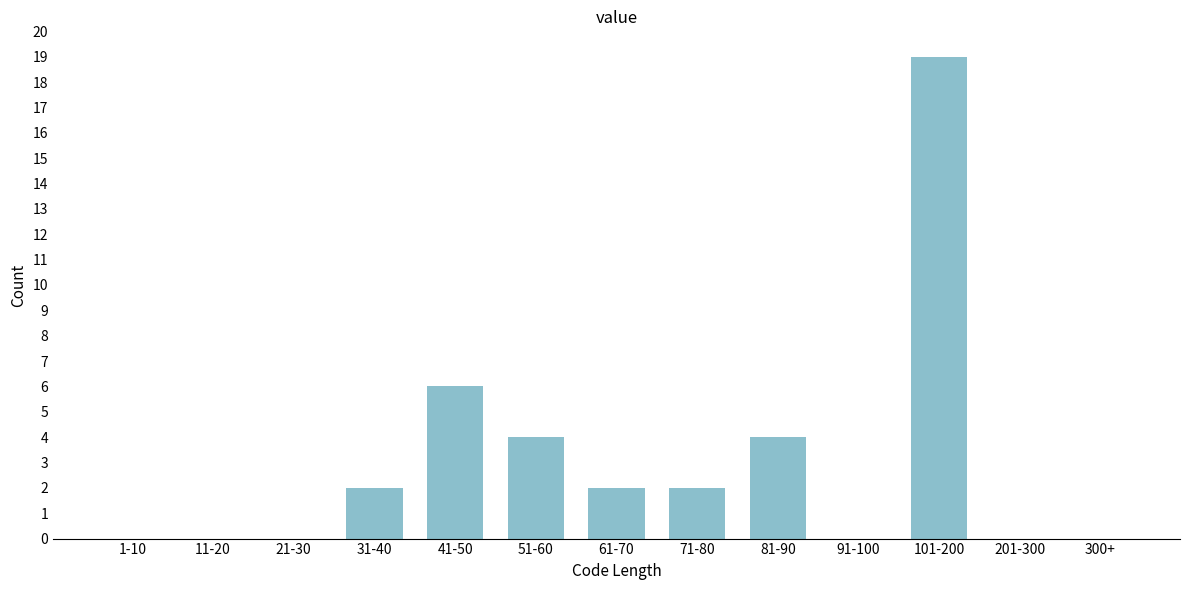

Reading left to right, what are all the values shown in this chart?

1-10=0	11-20=0	21-30=0	31-40=2	41-50=6	51-60=4	61-70=2	71-80=2	81-90=4	91-100=0	101-200=19	201-300=0	300+=0